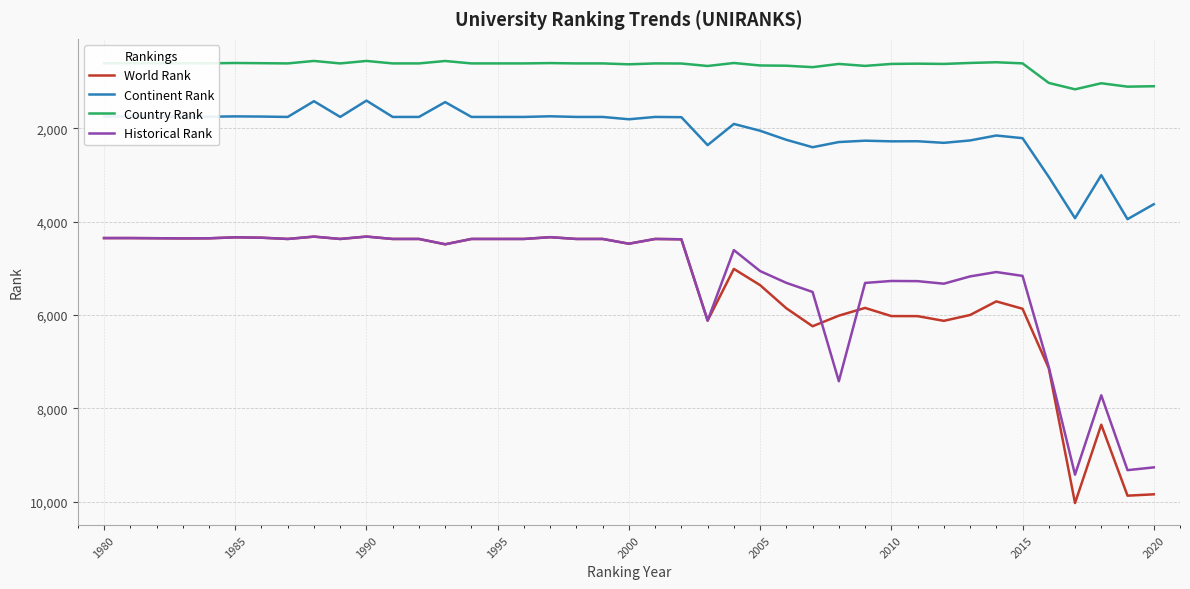

Which series has the widest spread of values?

World Rank